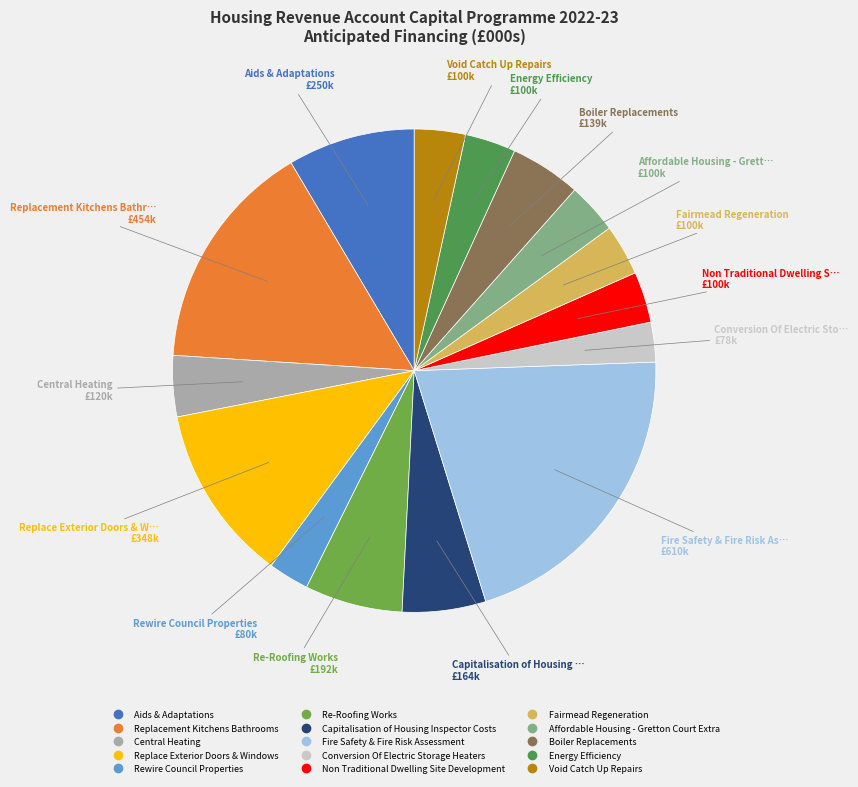

The Replacement Kitchens Bathrooms slice represents 15% of the pie. True or false?

True